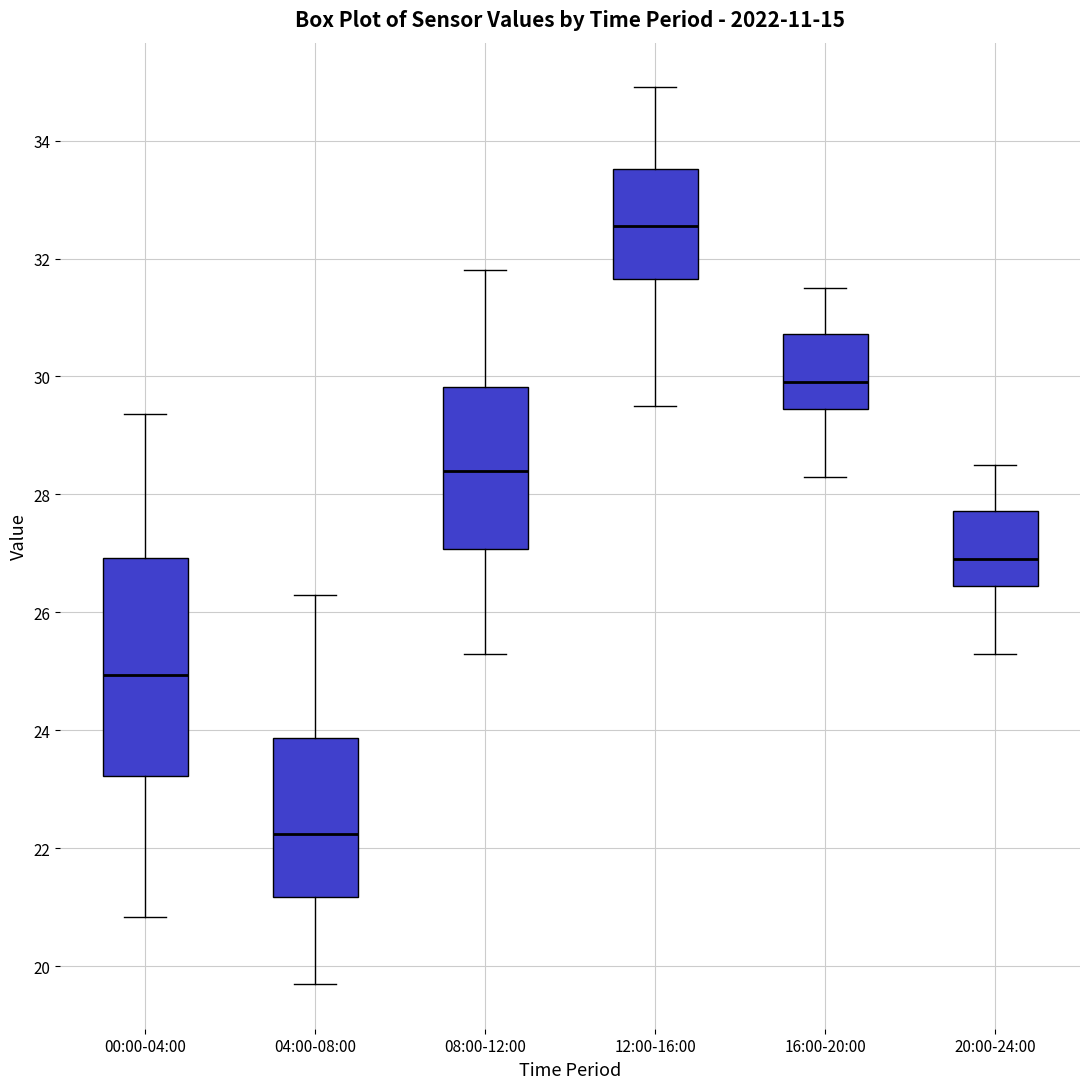

Which box's median line is the highest?

12:00-16:00